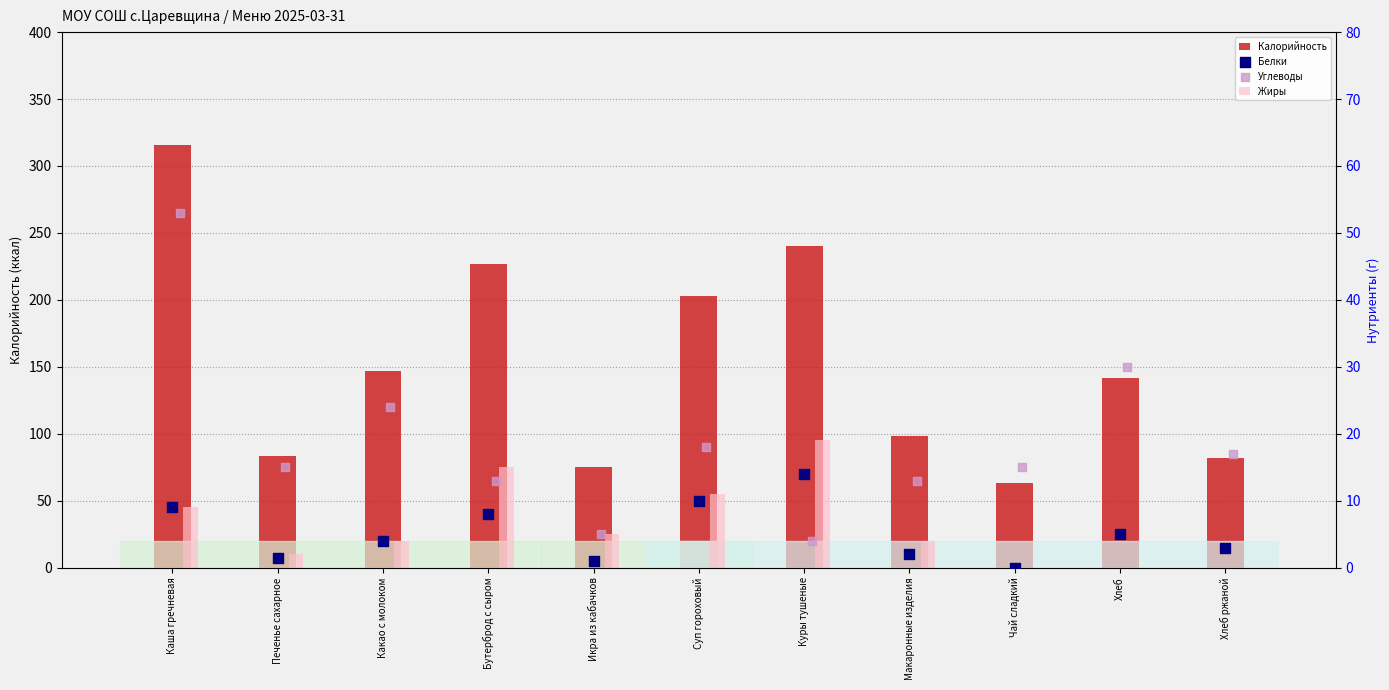

Which series has the largest Y range (max minus min)?

Калорийность